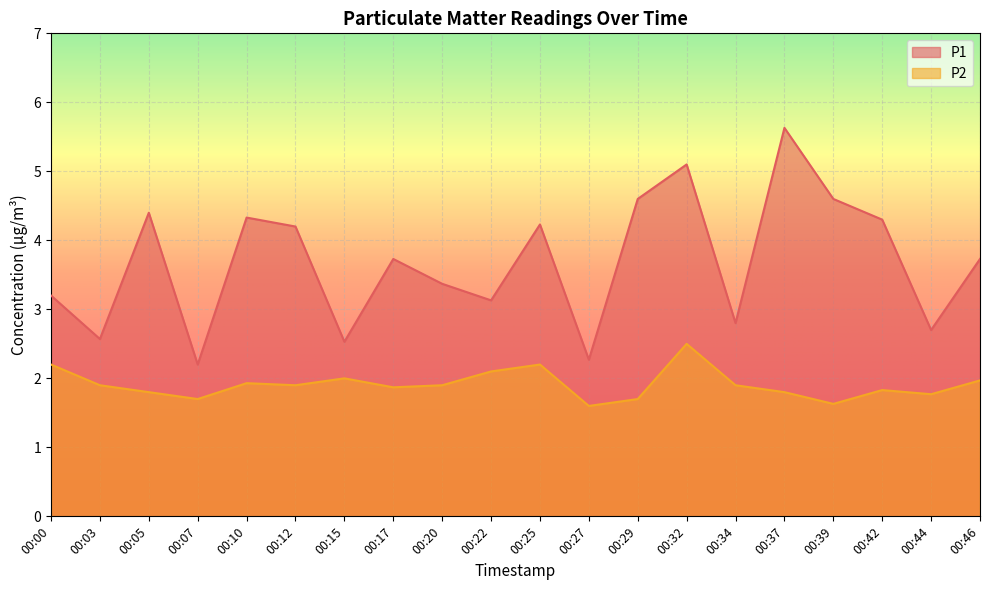

What is the average value of the P1 series?

3.7